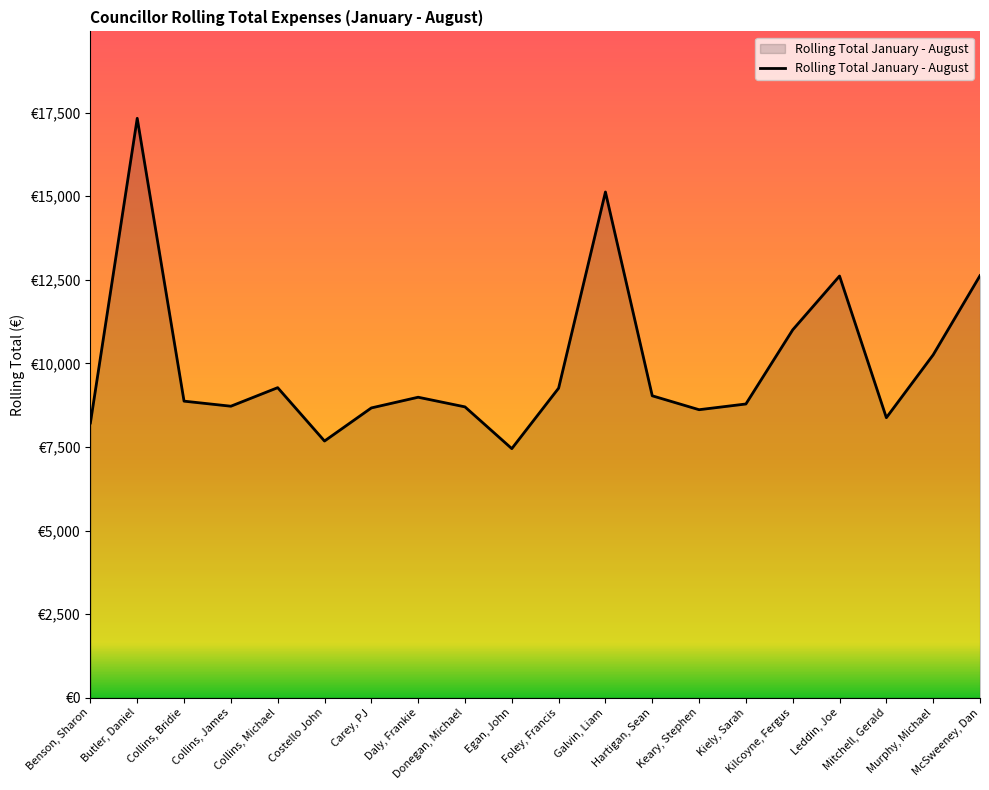

What value does the data have at McSweeney, Dan?

12625.5